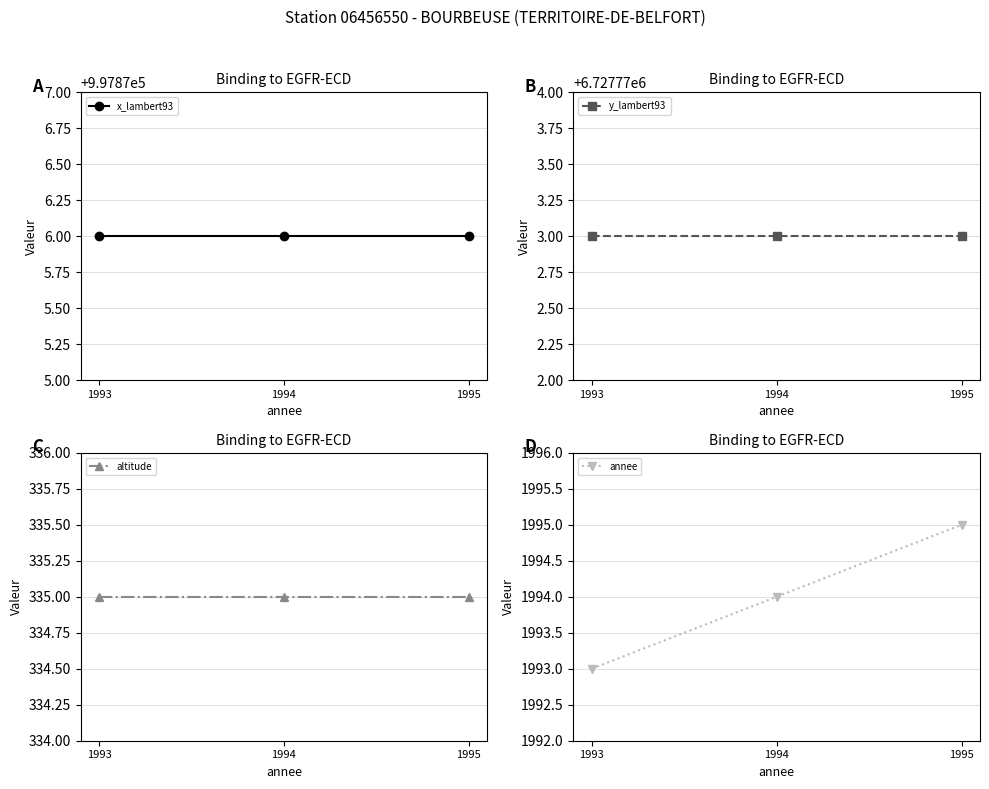

Which series has the largest range (max minus min)?

annee